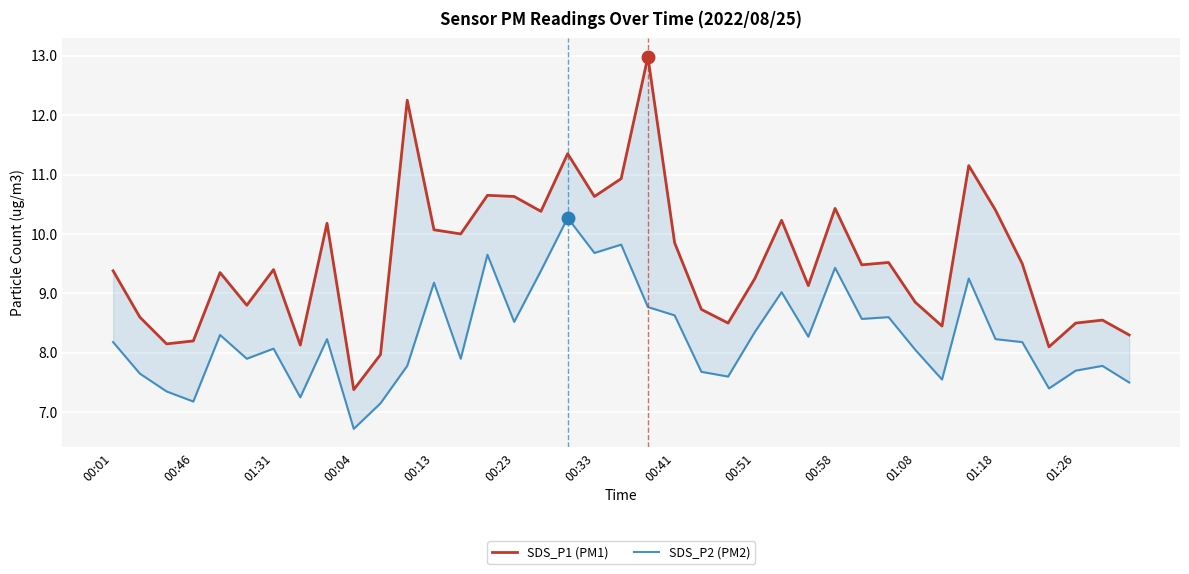

True or false: SDS_P2 (PM2) has more than 1 points higher than both neighbors.

True